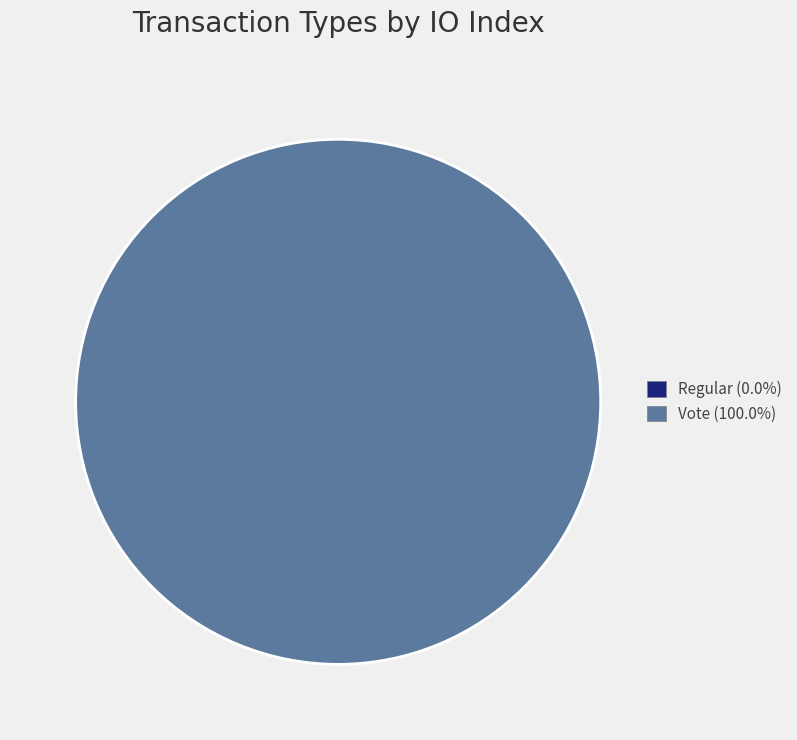

Between Regular and Vote, which is larger?

Vote